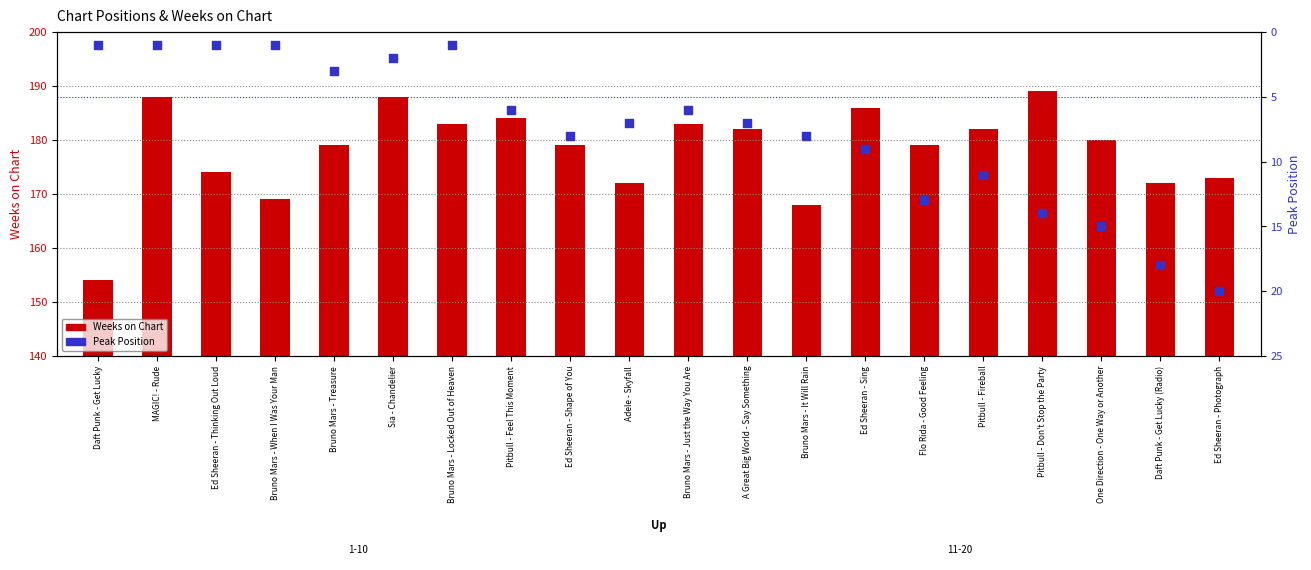

Is the value of Weeks on Chart at Bruno Mars - Treasure greater than the value of Peak Position at MAGIC! - Rude?

Yes